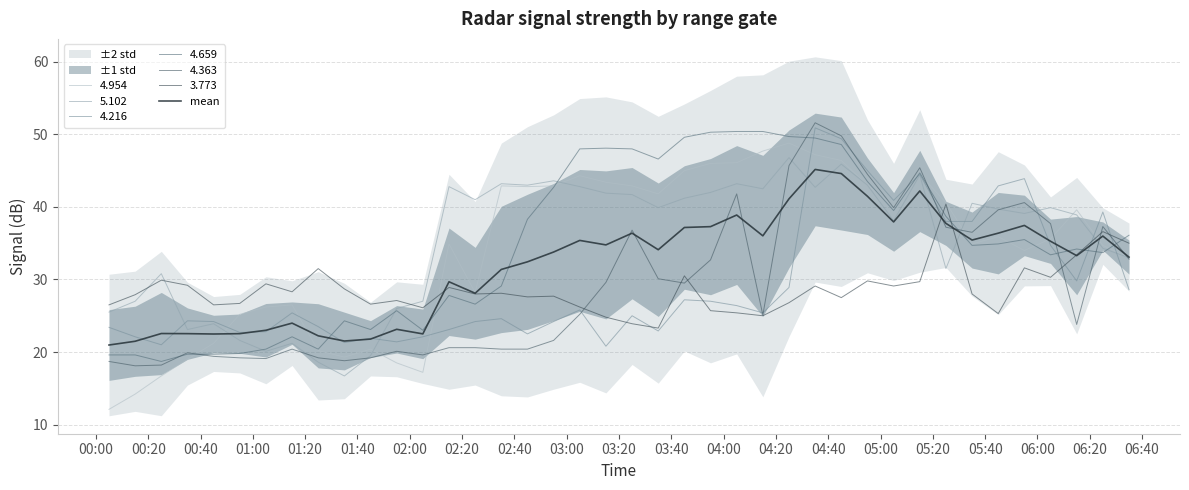

True or false: there are more than 2 points higher than both neighbors.

True